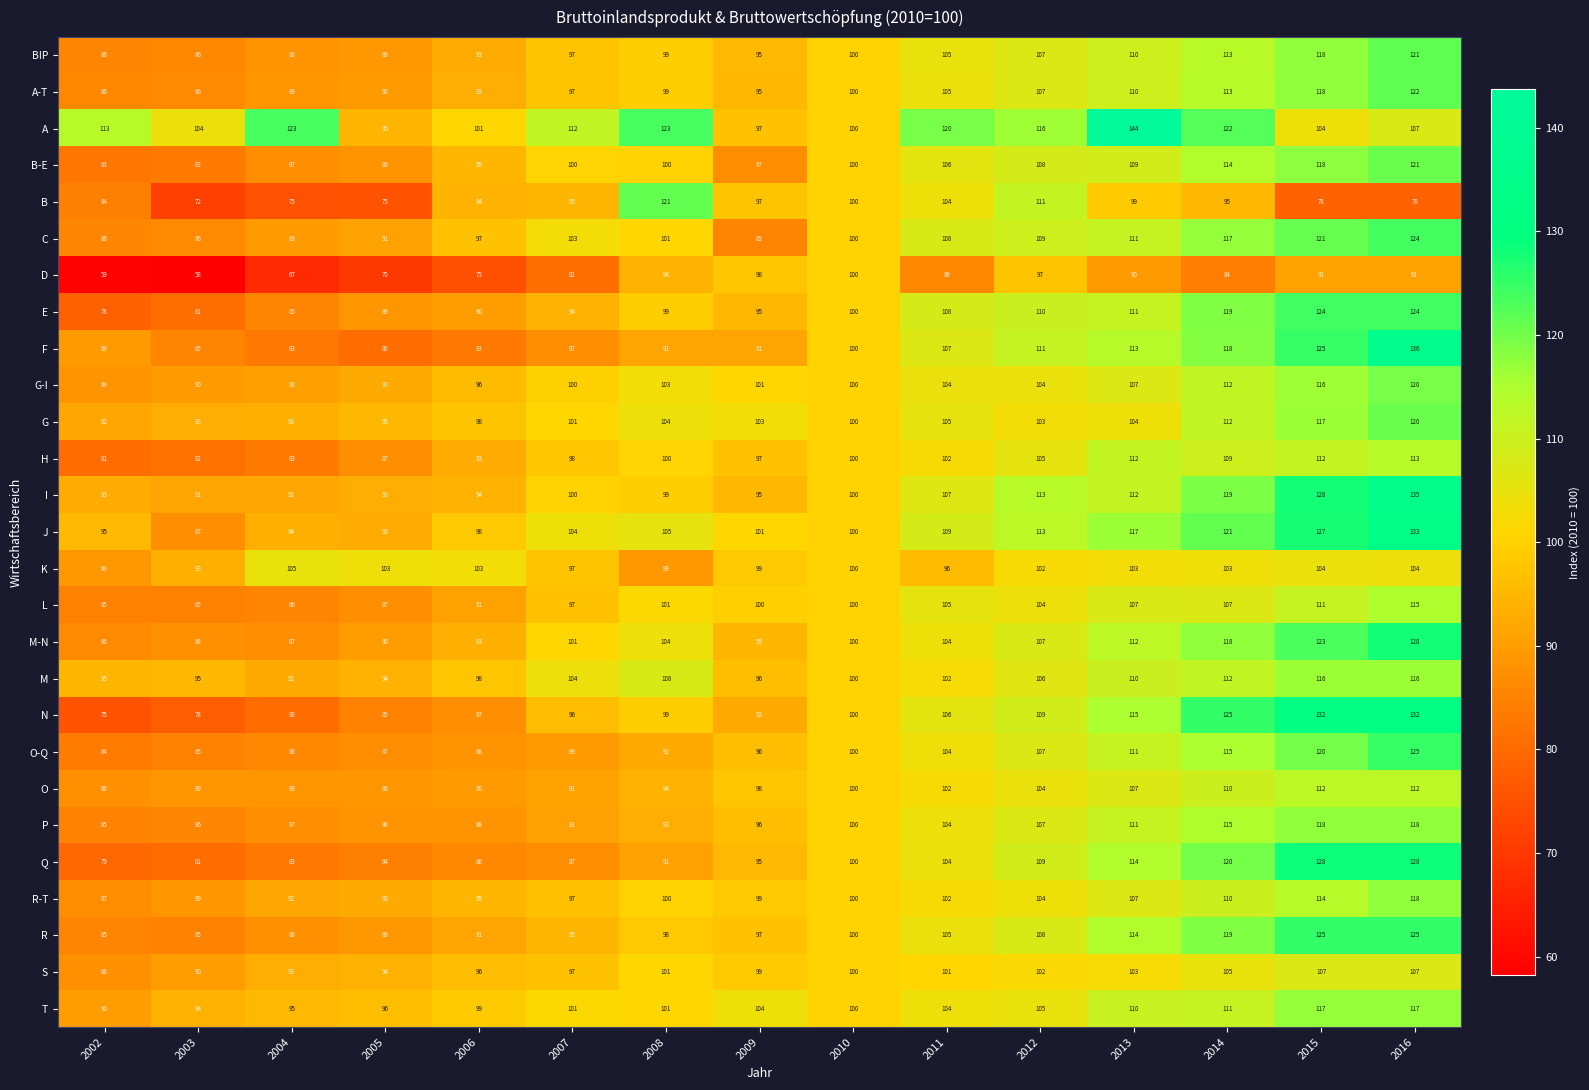

At how many categories does at least one series exceed 64?

15